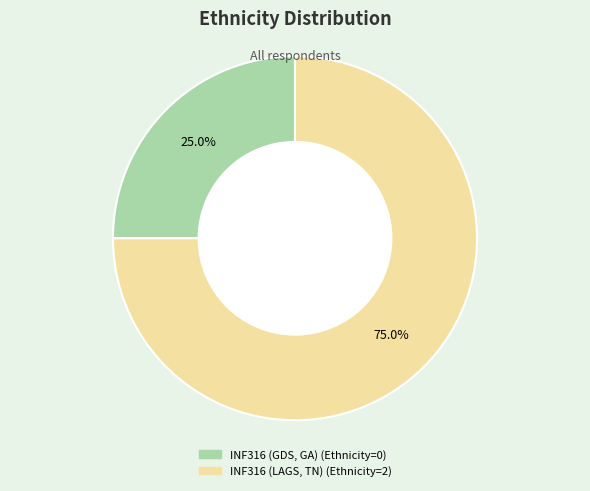

Which slice is the smallest?

INF316 (GDS, GA)